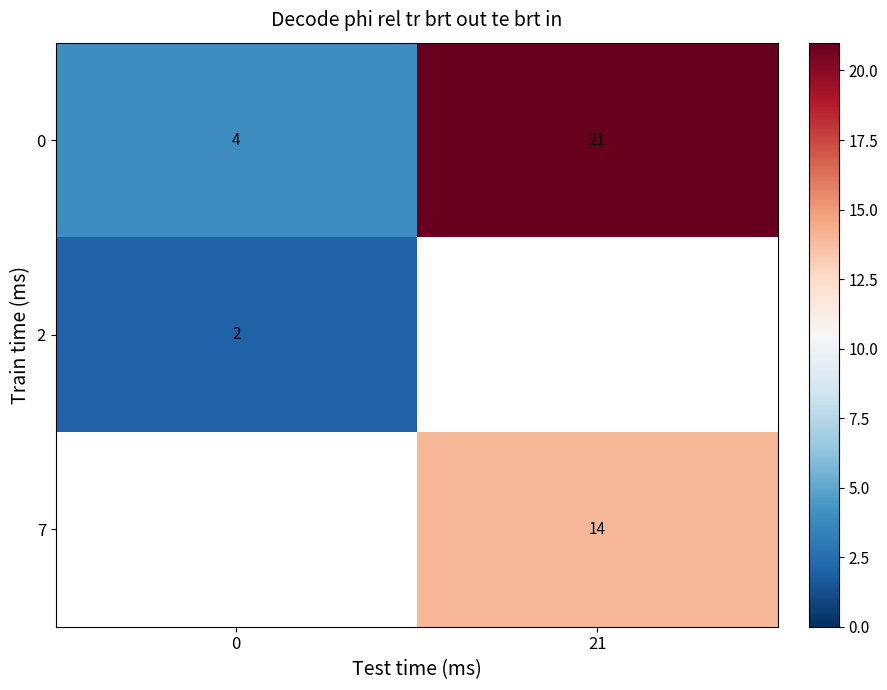

Is it true that 0 equals 21 at 21?

True